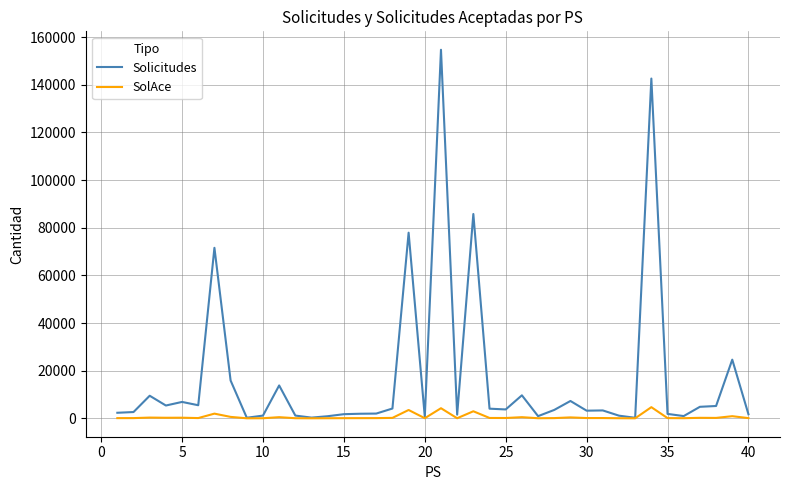

Which series has the largest total across all categories?

Solicitudes